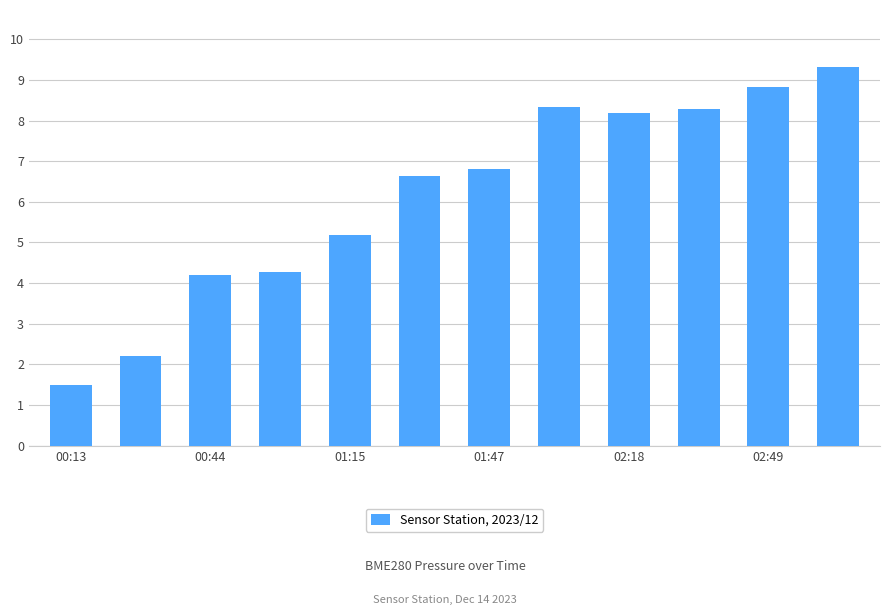

What is the smallest value displayed?

1.5